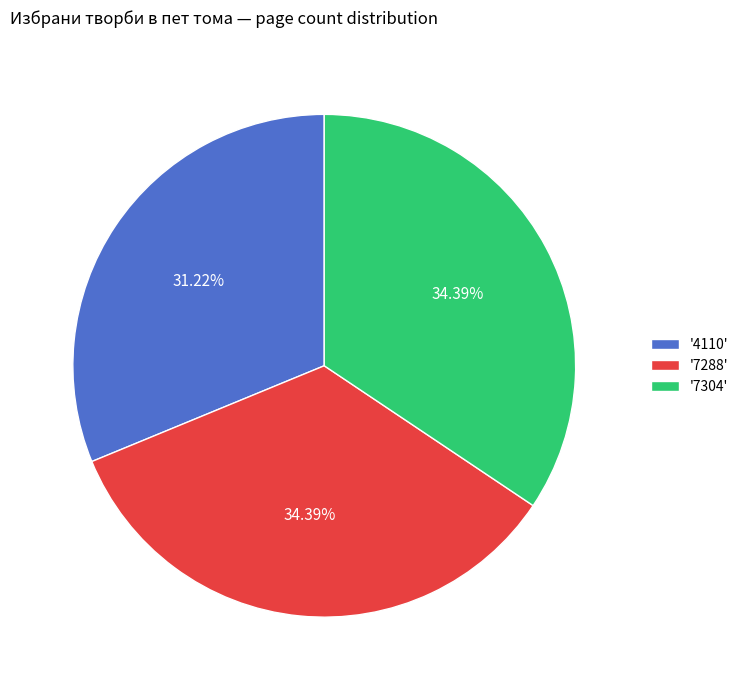

How many slices are in this pie chart?

3